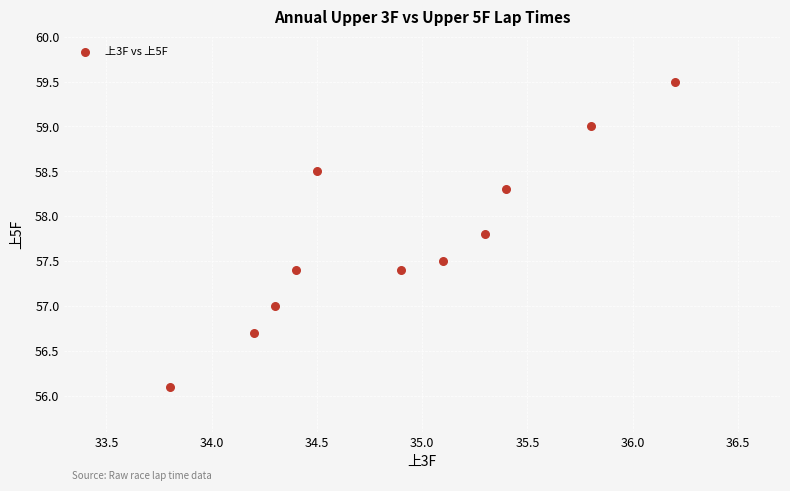

What is the average X value?

34.9